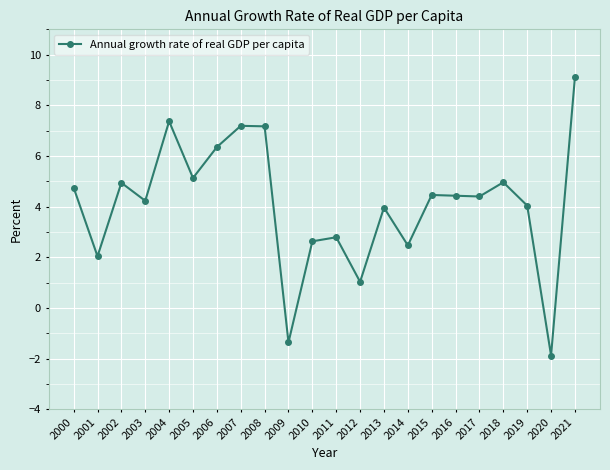

What is the maximum value shown in the chart?

9.1